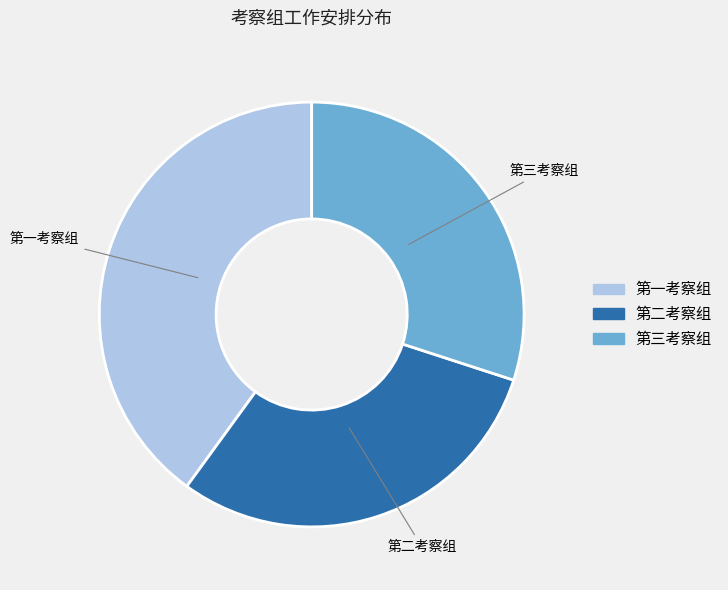

Count the number of slices in the pie.

3